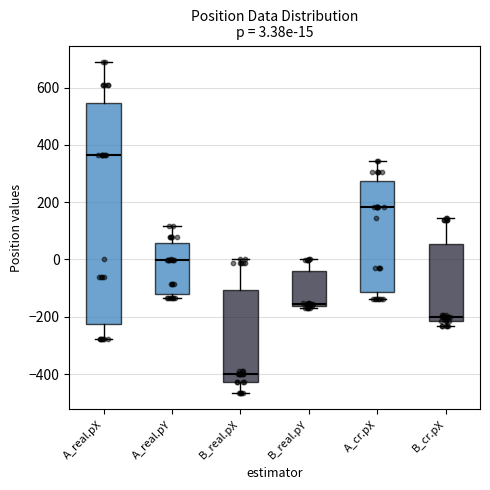

Which box has the highest median line?

A_real.pX